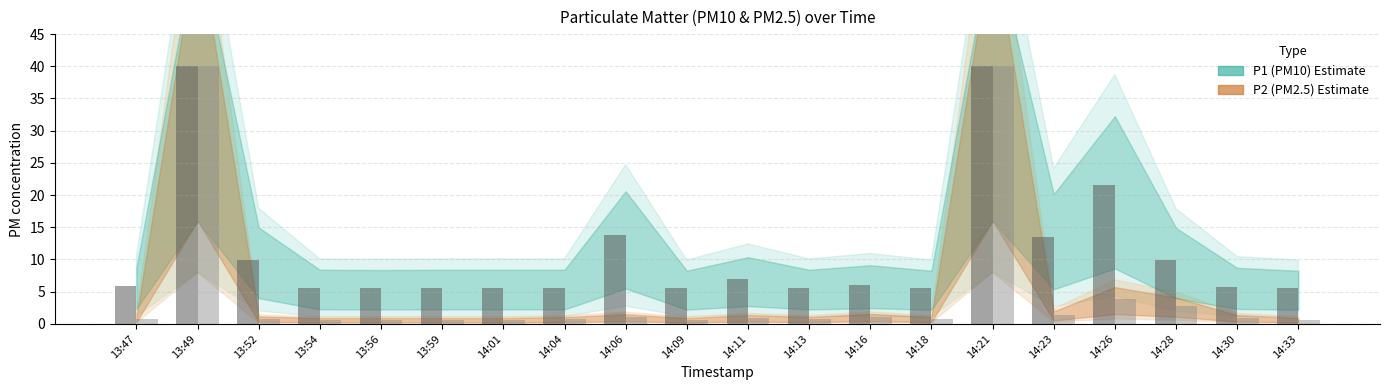

What is the total value across all series at 14:21?

80.0